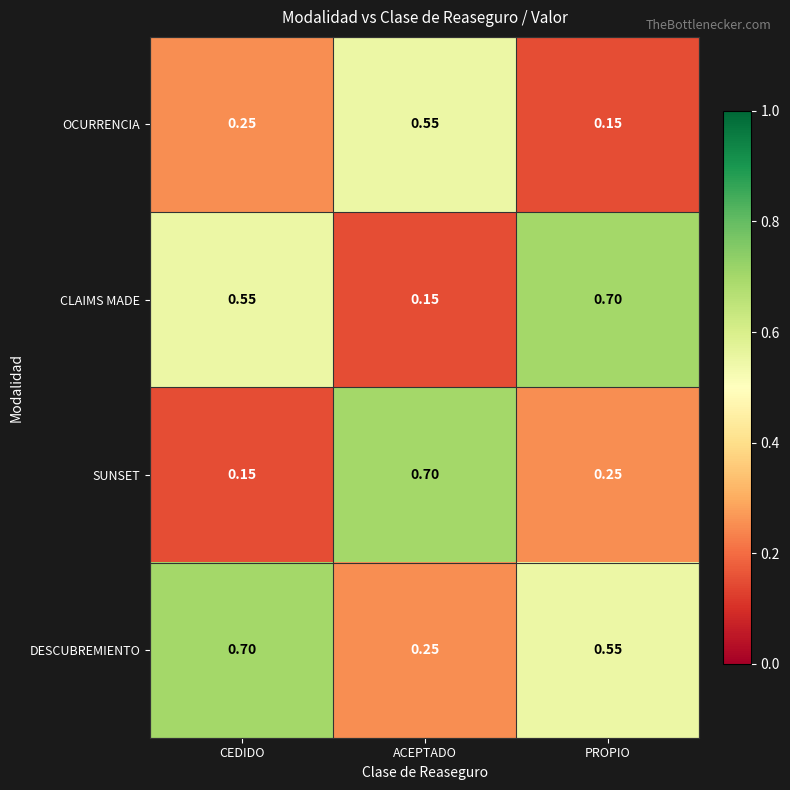

Which series has the largest total across all categories?

DESCUBREMIENTO